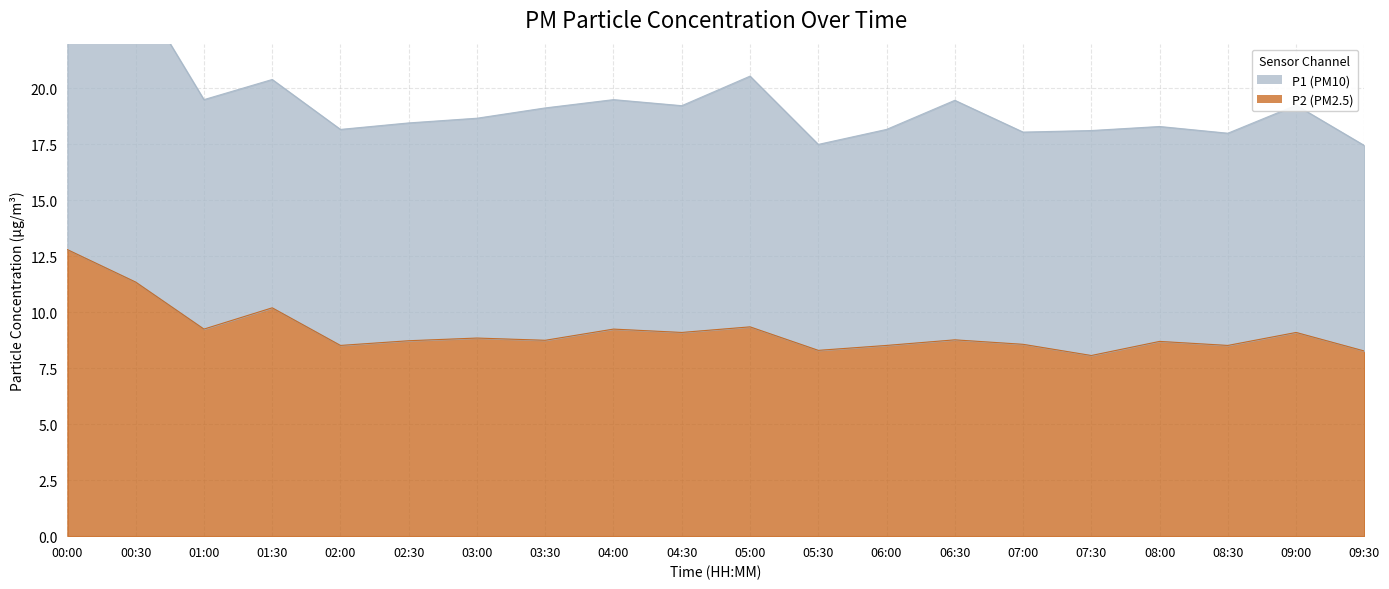

Is the value of P2 at 01:30 greater than the value of P1 at 08:30?

No